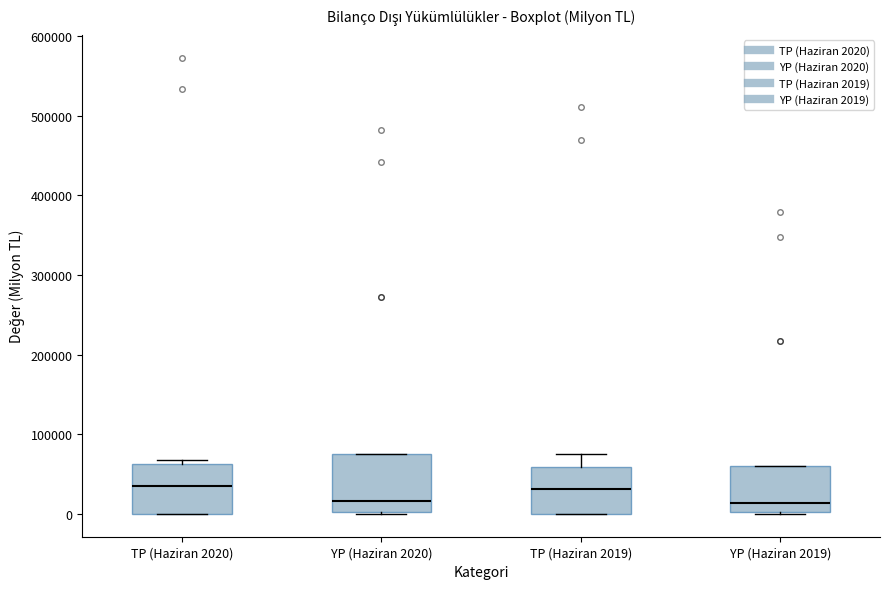

Reading left to right, read every box against the y-axis: the position of its median line, the range the box covers, and the ends of its whiskers. The values are not printed on the chart, so give them approximately, as read against the axis.

TP (Haziran 2020): median 30000, box 0 to 60000, whiskers 0 to 70000
YP (Haziran 2020): median 20000, box 0 to 80000, whiskers 0 to 80000
TP (Haziran 2019): median 30000, box 0 to 60000, whiskers 0 to 80000
YP (Haziran 2019): median 10000, box 0 to 60000, whiskers 0 to 60000